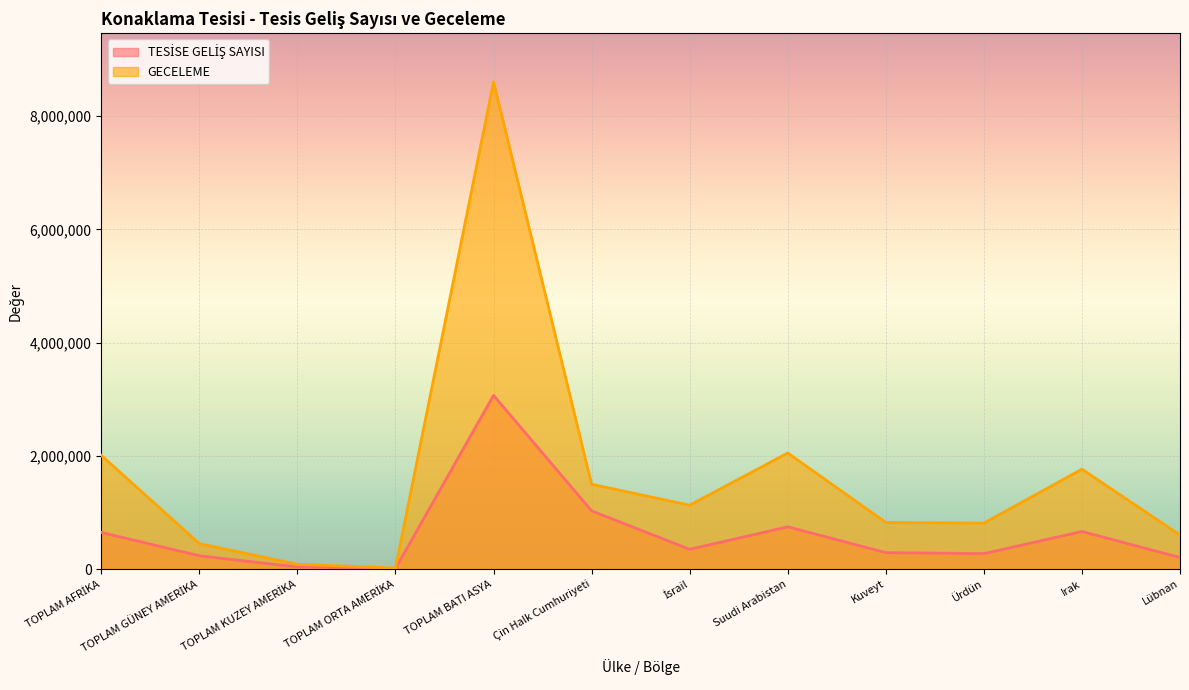

Where is the first local maximum for GECELEME?

TOPLAM BATI ASYA